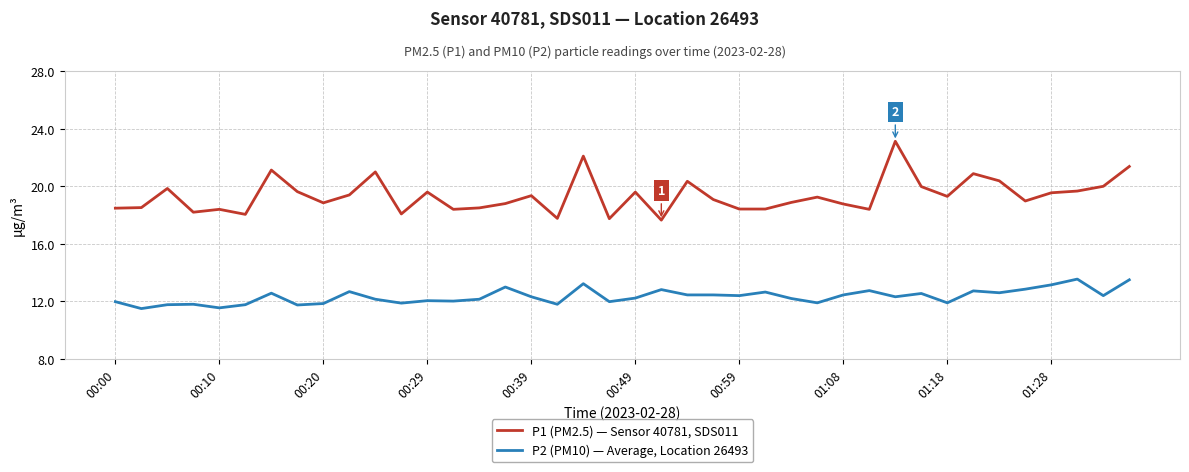

True or false: P2 (PM10) — Average, Location 26493 and P1 (PM2.5) — Sensor 40781, SDS011 cross at least once.

False